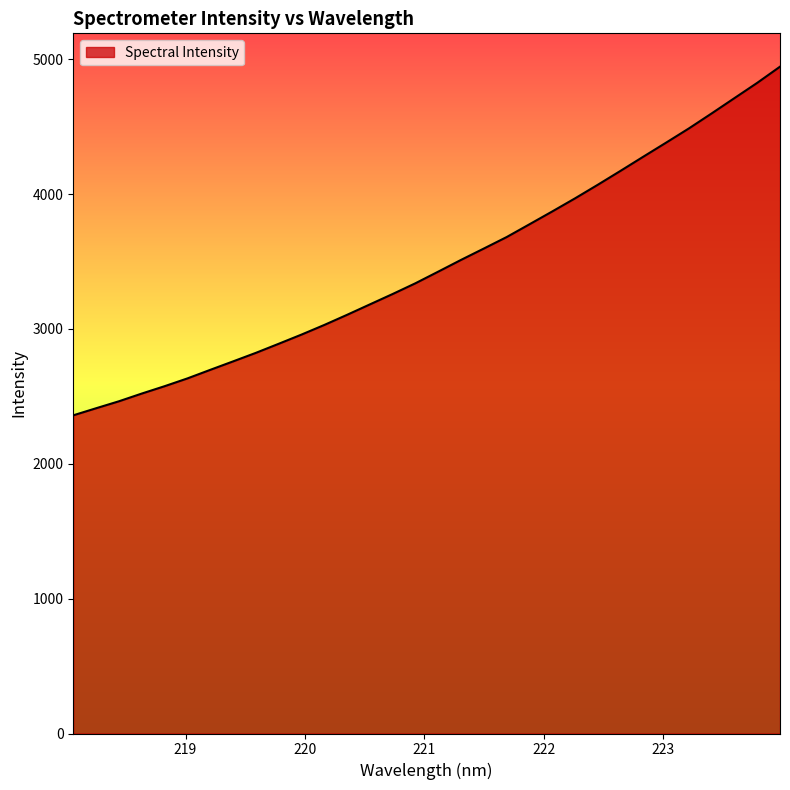

What is the average value?

3478.4